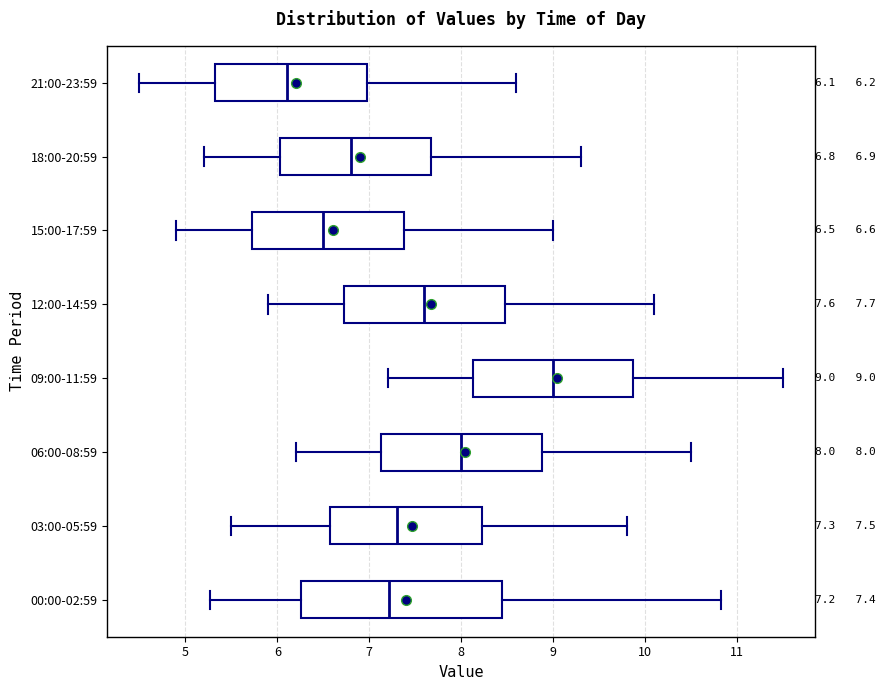

Which box is the widest, from its left edge to its right edge?

00:00-02:59